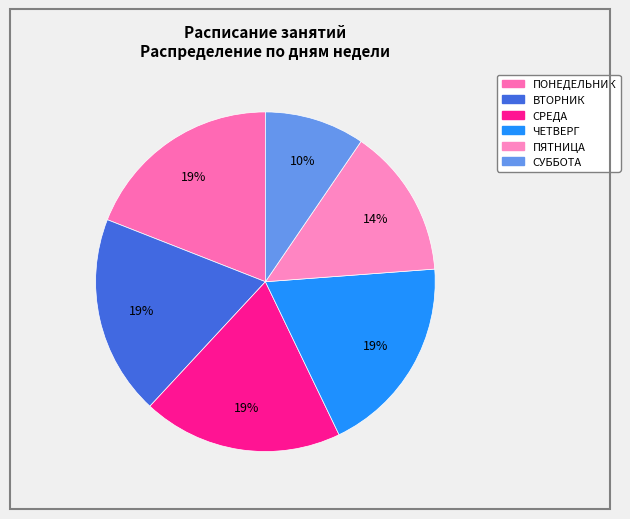

To the nearest percent, what portion does ПЯТНИЦА represent?

14%